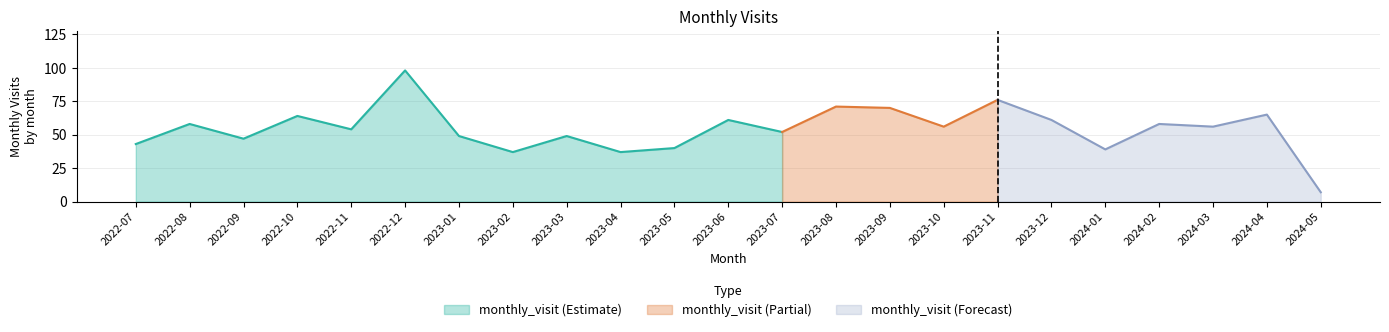

List the labels in order of value, smallest first.

2024-05, 2023-02, 2023-04, 2024-01, 2023-05, 2022-07, 2022-09, 2023-01, 2023-03, 2023-07, 2022-11, 2023-10, 2024-03, 2022-08, 2024-02, 2023-06, 2023-12, 2022-10, 2024-04, 2023-09, 2023-08, 2023-11, 2022-12